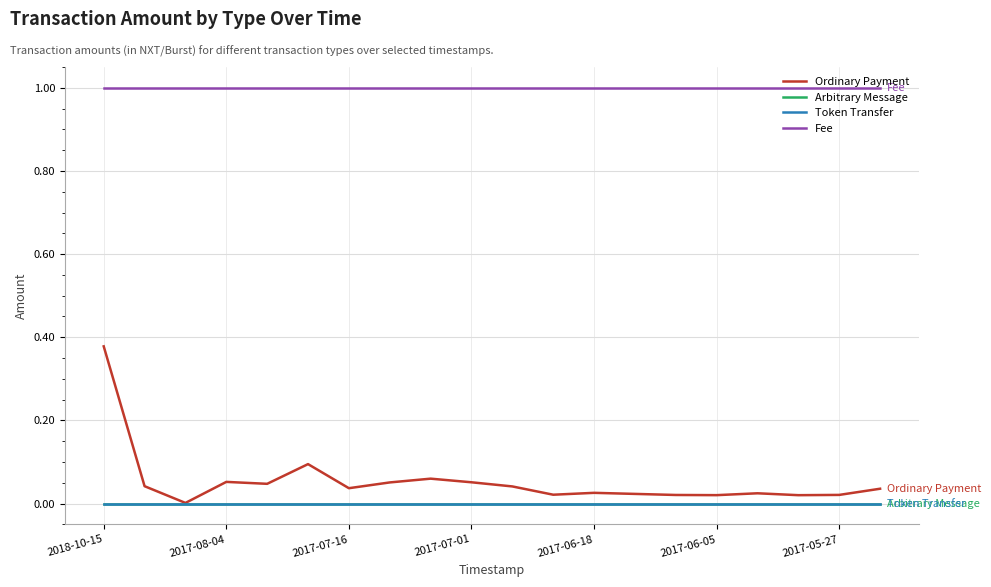

What is the maximum value shown in the chart?

1.0